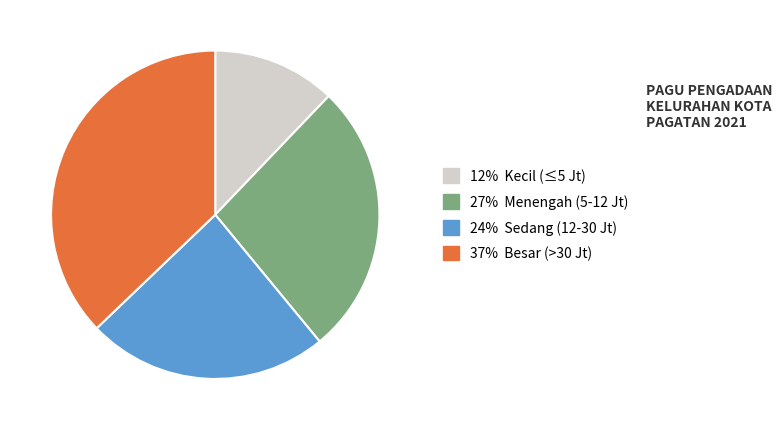

Is there a majority slice in this chart?

No